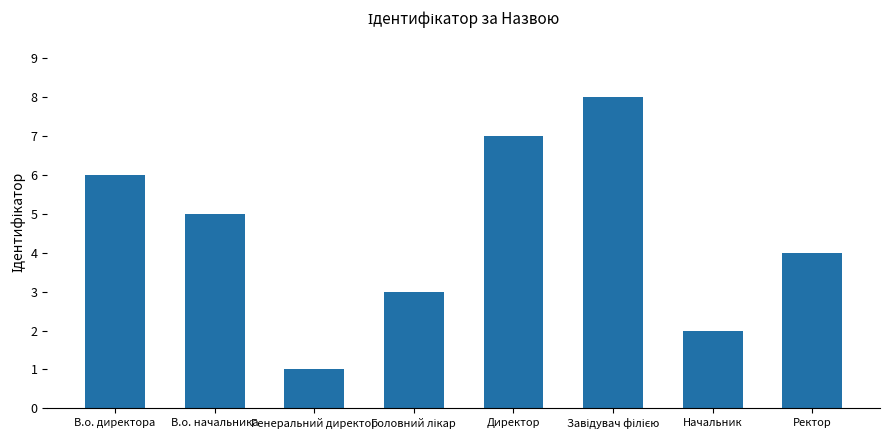

What is the value of the 4th bar from the left?

3